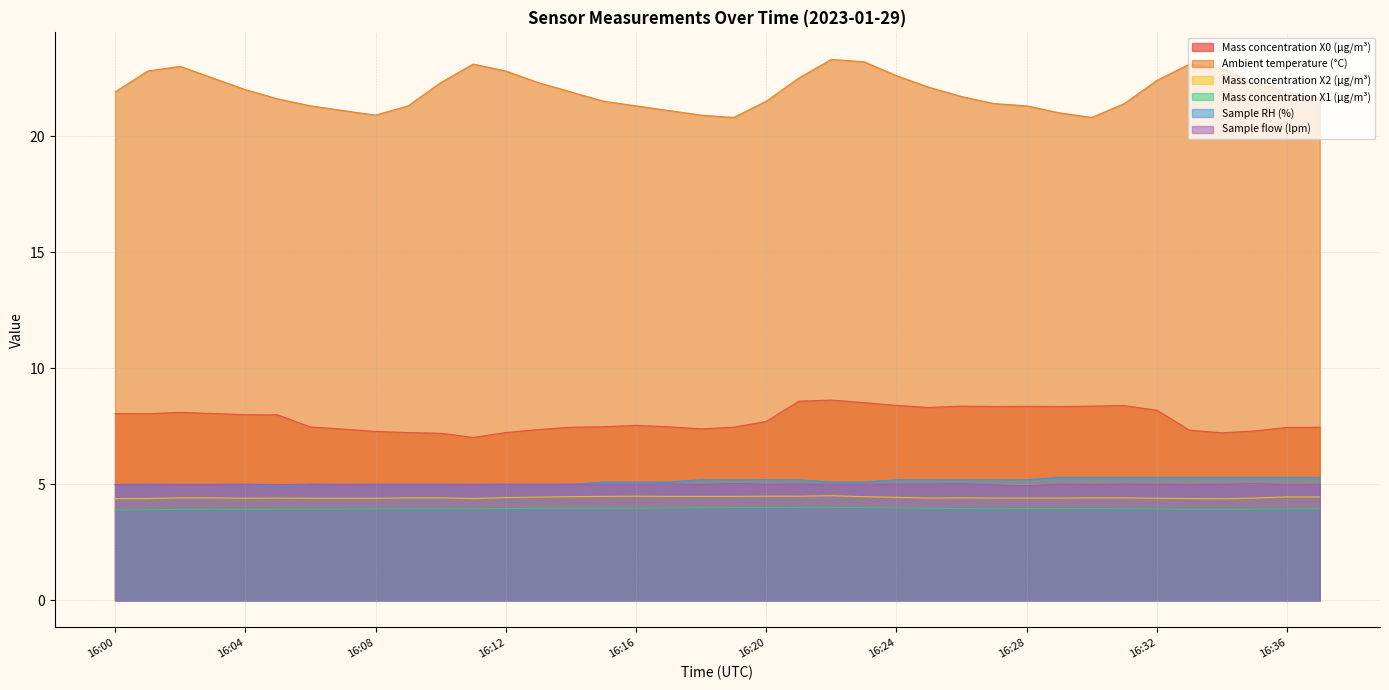

How many interior local peaks does the Ambient temperature (°C) series have?

4